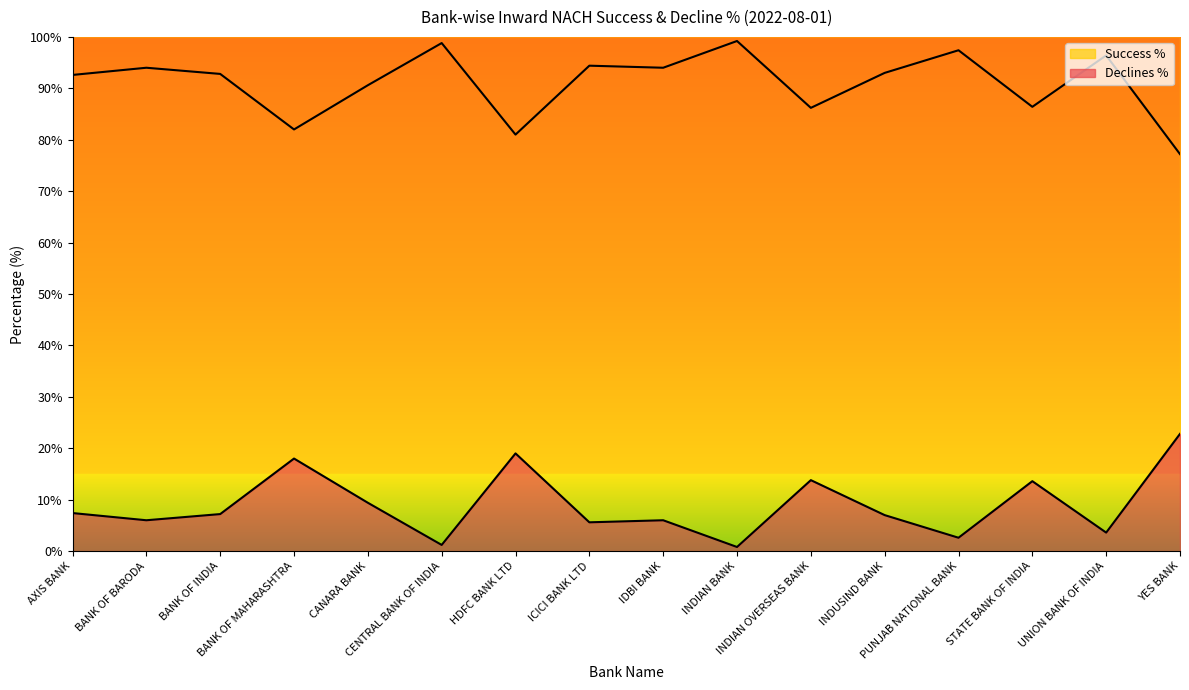

What value does the Success % series have at INDIAN BANK?

99.2